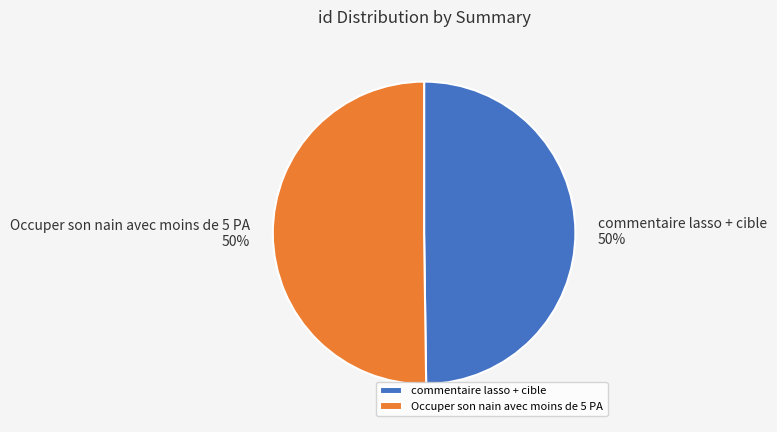

Do commentaire lasso + cible and Occuper son nain avec moins de 5 PA together represent more than half of the pie?

Yes